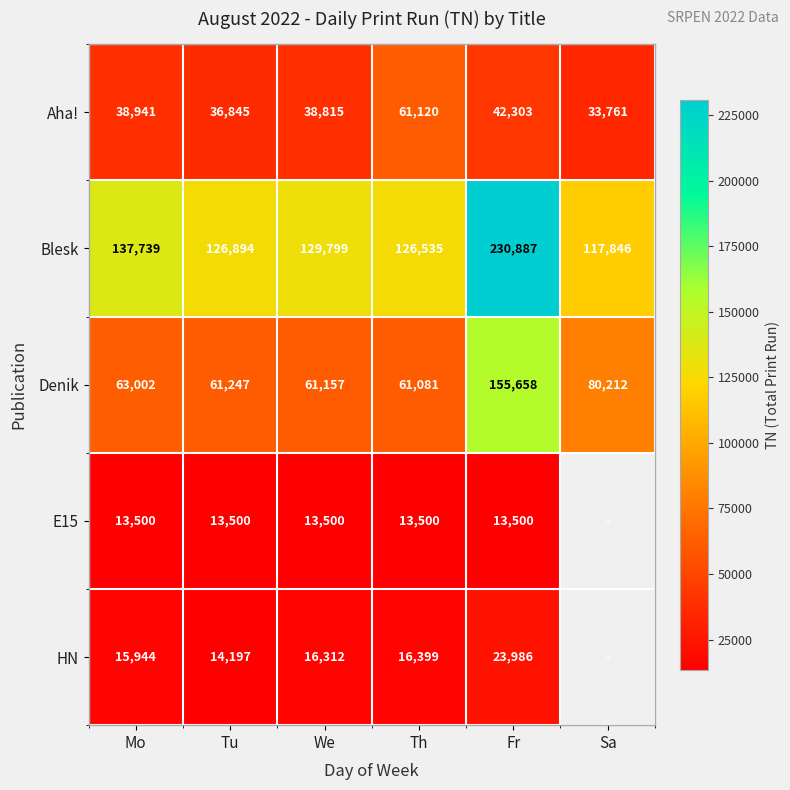

Which has a higher value, Mo or We?

Mo